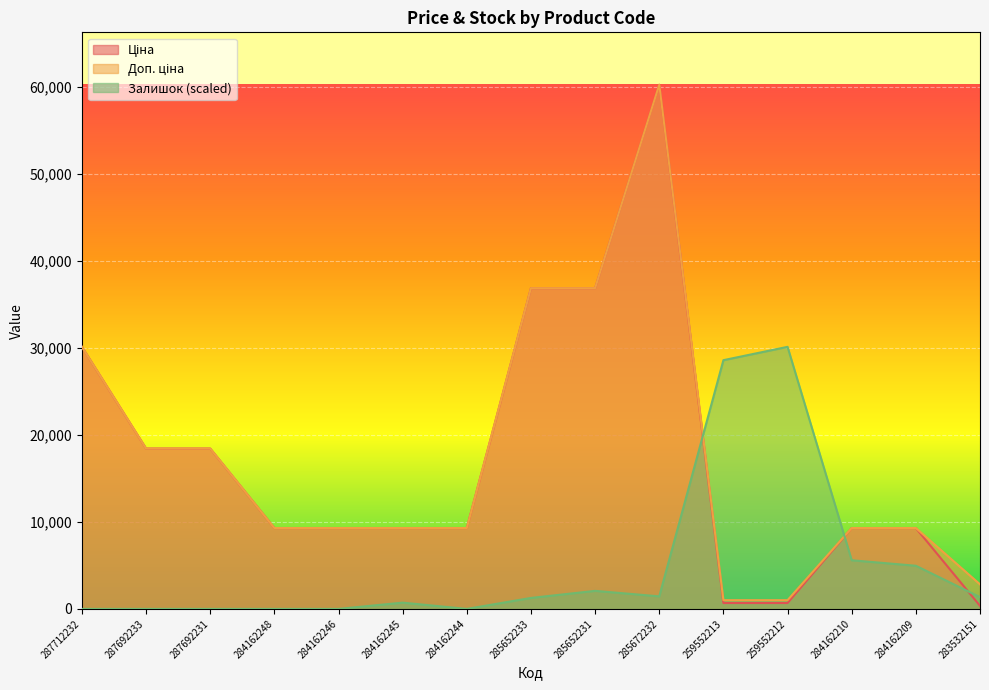

At which category is the sum across all series the highest?

285672232